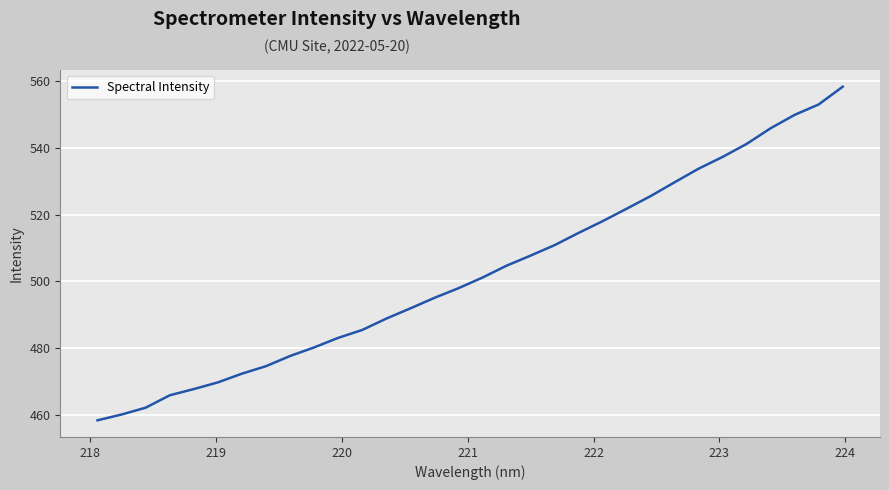

What is the minimum value shown in the chart?

458.5